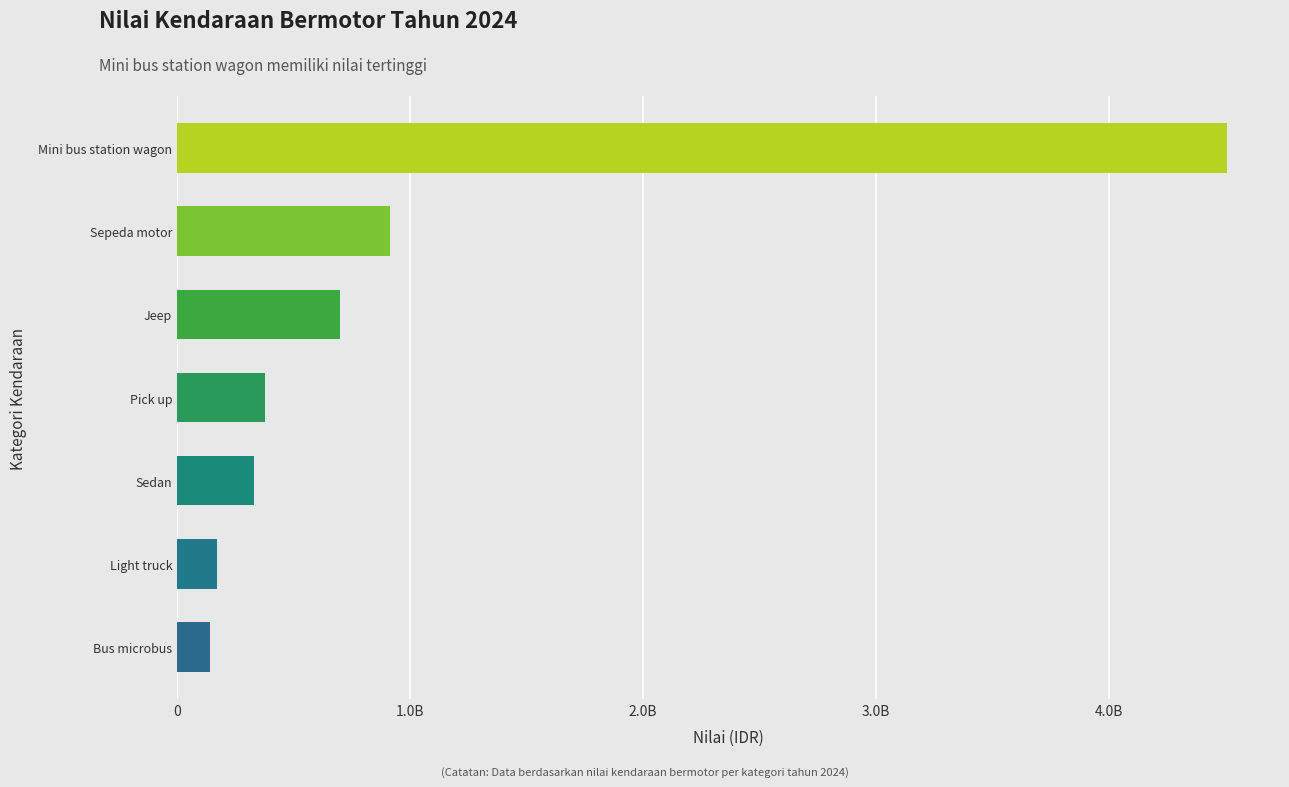

What is the change in value from Bus microbus to Sepeda motor?

+772053100